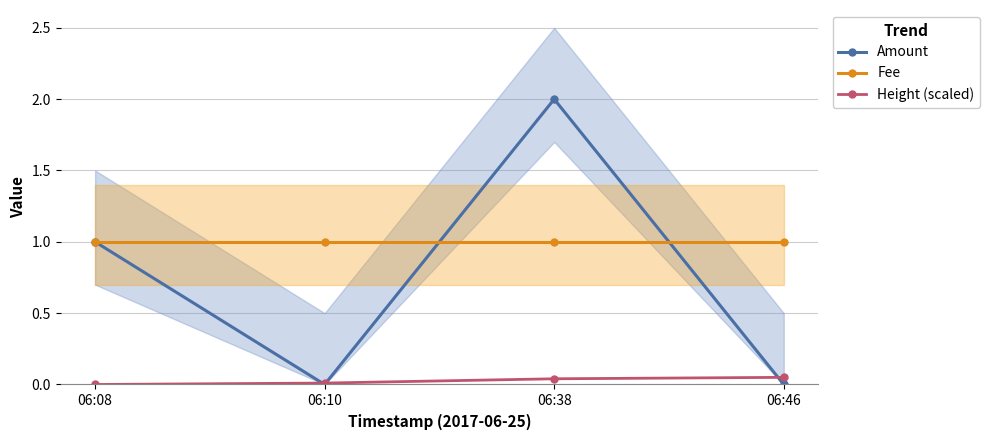

Which series changed the most between 06:10 and 06:38?

Amount